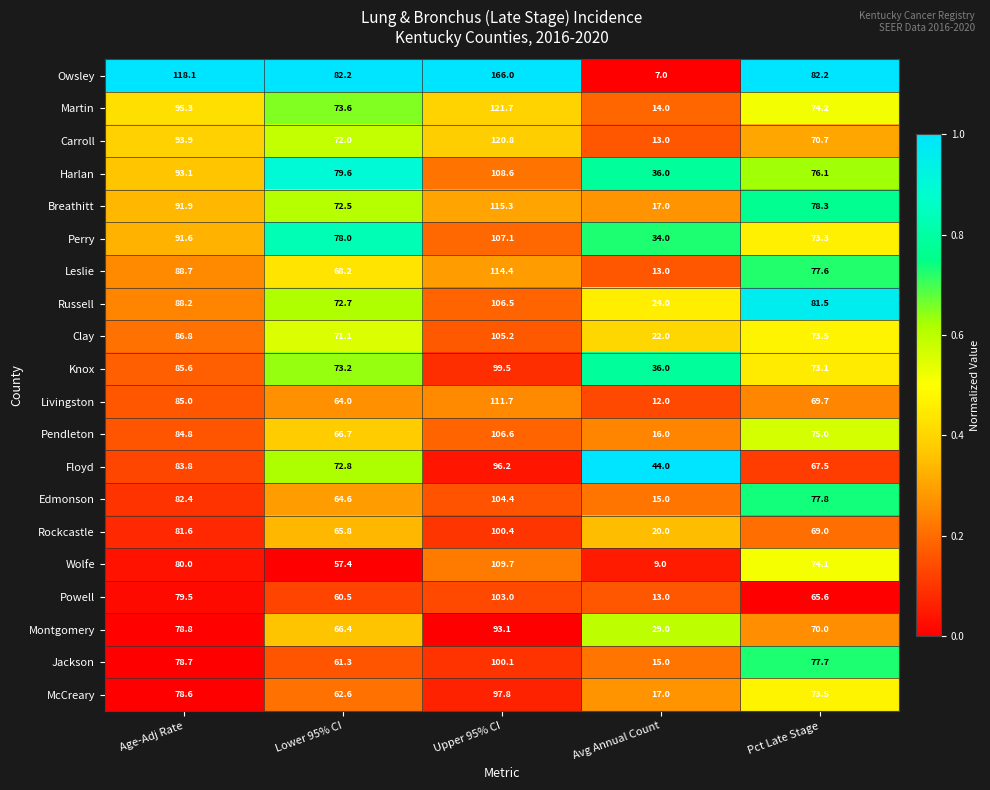

How many data points does each series have?

5